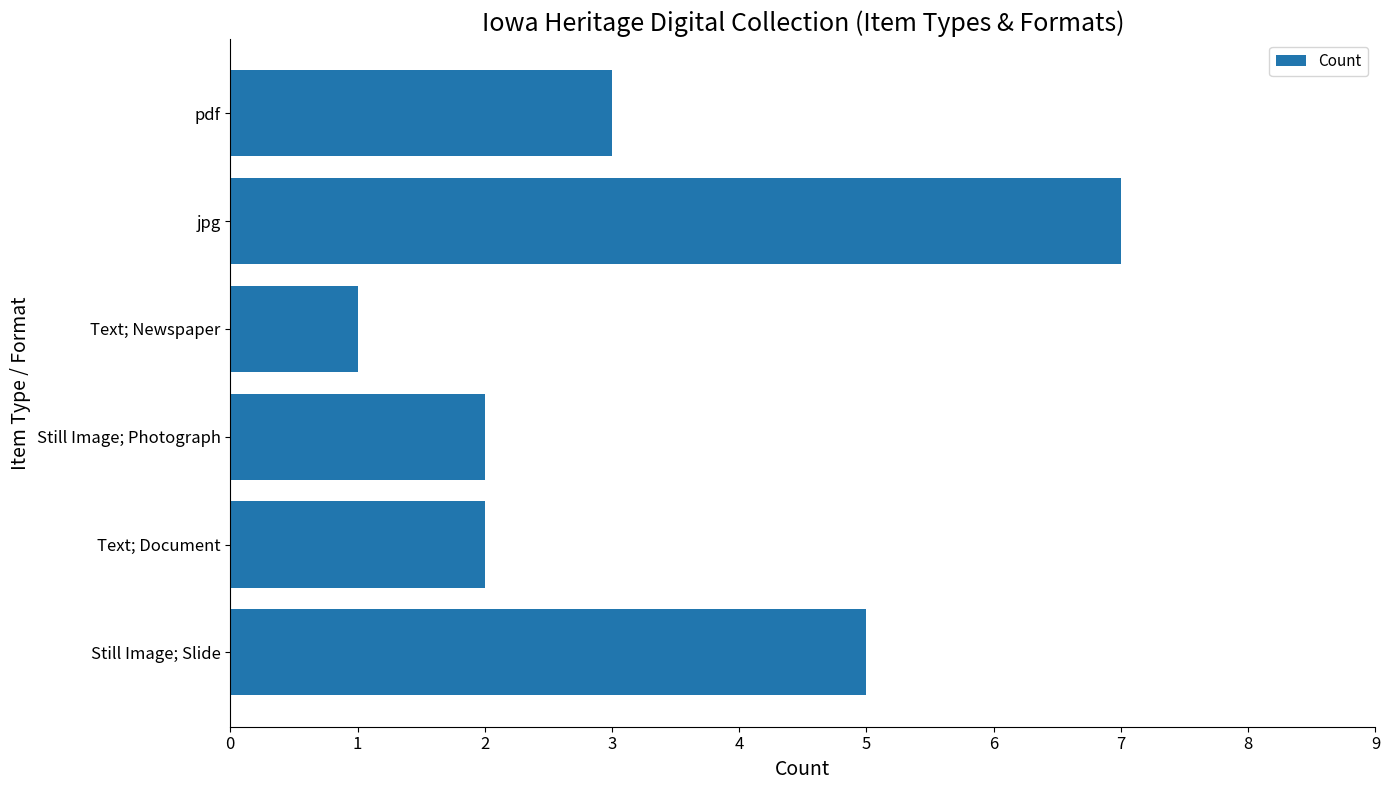

What is the change in value from Still Image; Photograph to pdf?

+1